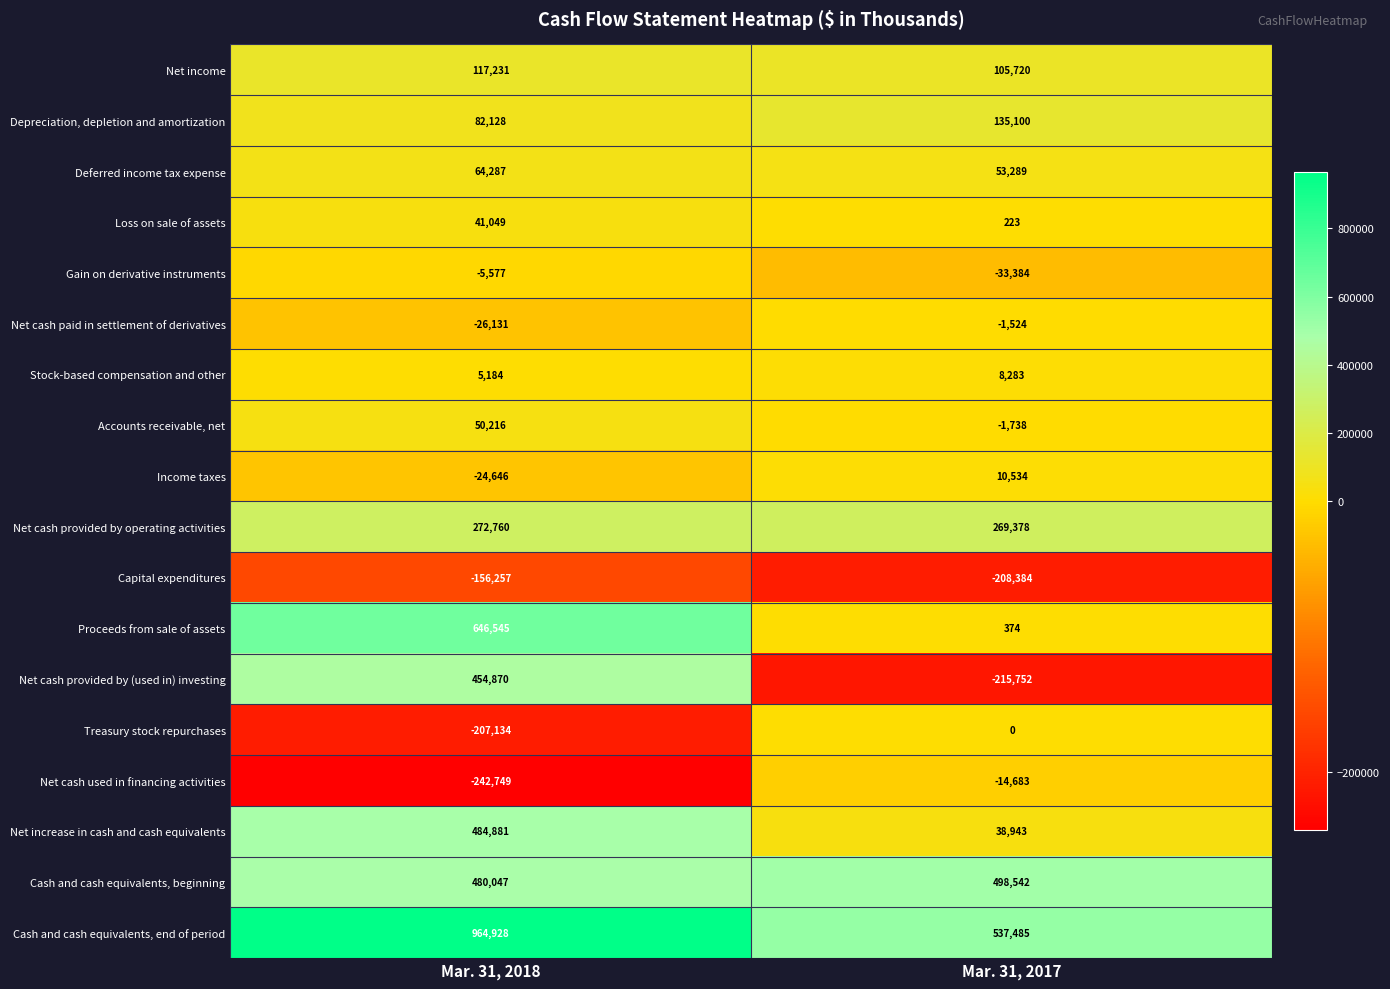

What is the difference between the maximum and minimum values in the Net income series?

11511